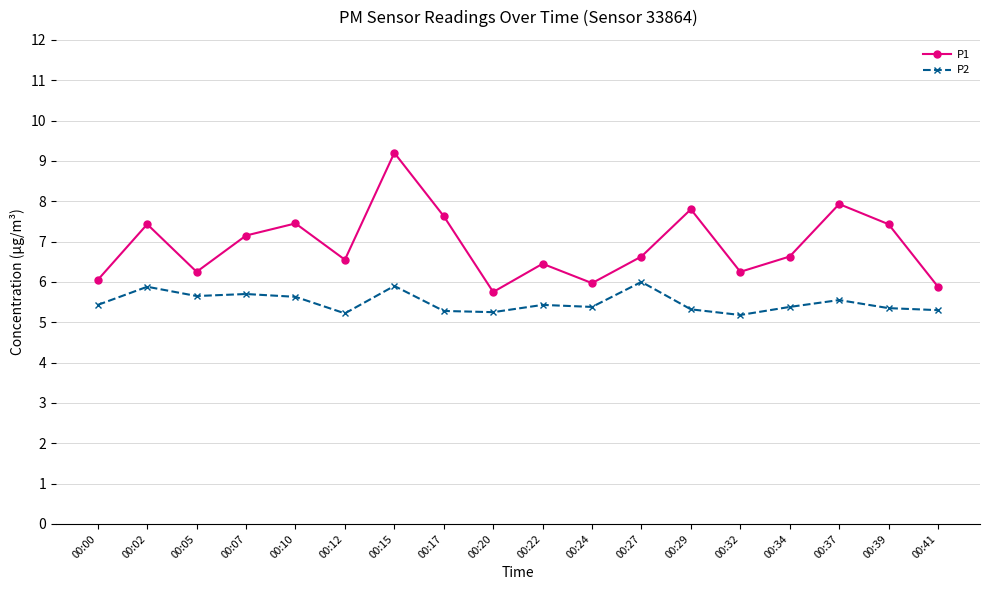

Between 00:02 and 00:41, which series saw the biggest shift?

P1